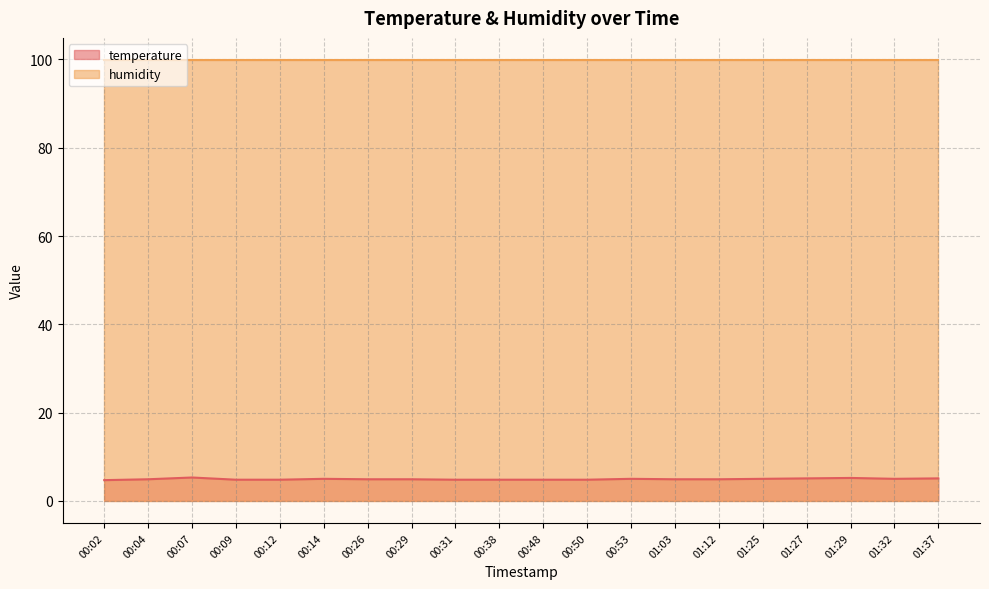

What is the difference between the maximum and minimum values?

0.6